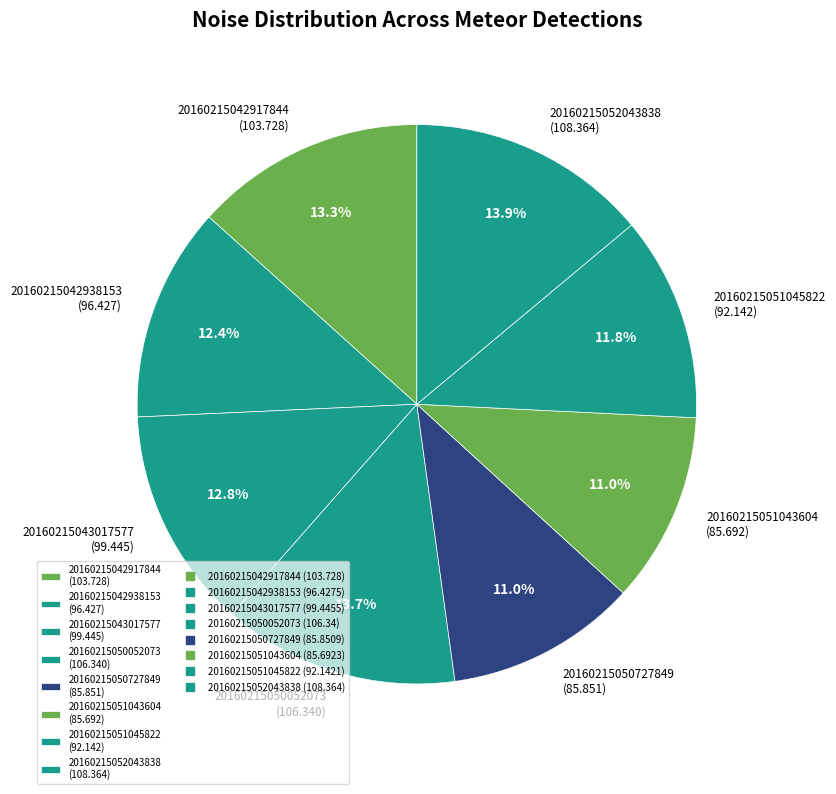

To the nearest percent, what is the difference between the 20160215050727849 and 20160215042917844 slice percentages?

2%